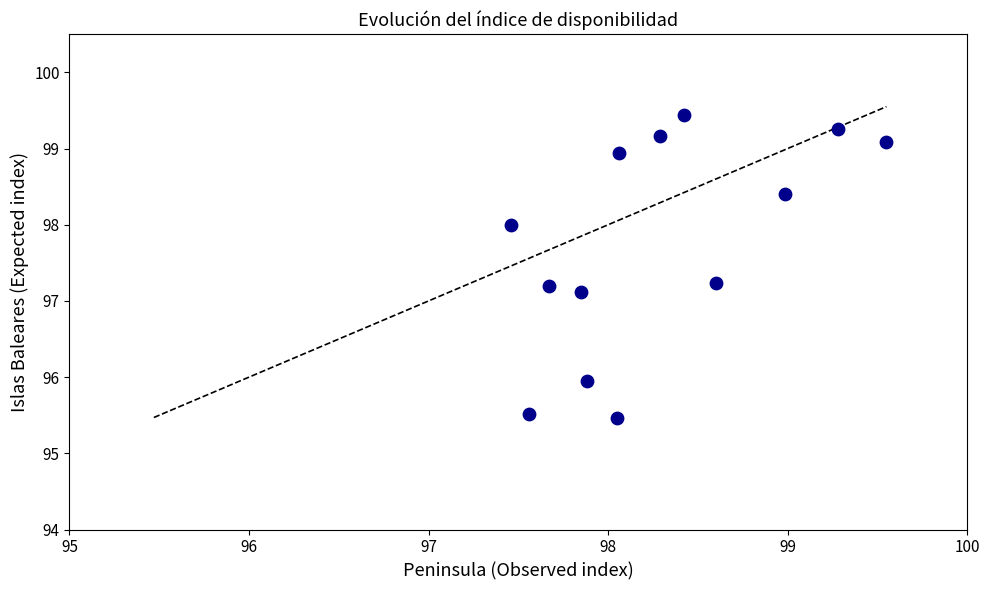

What is the range of X values (max minus min)?

2.1